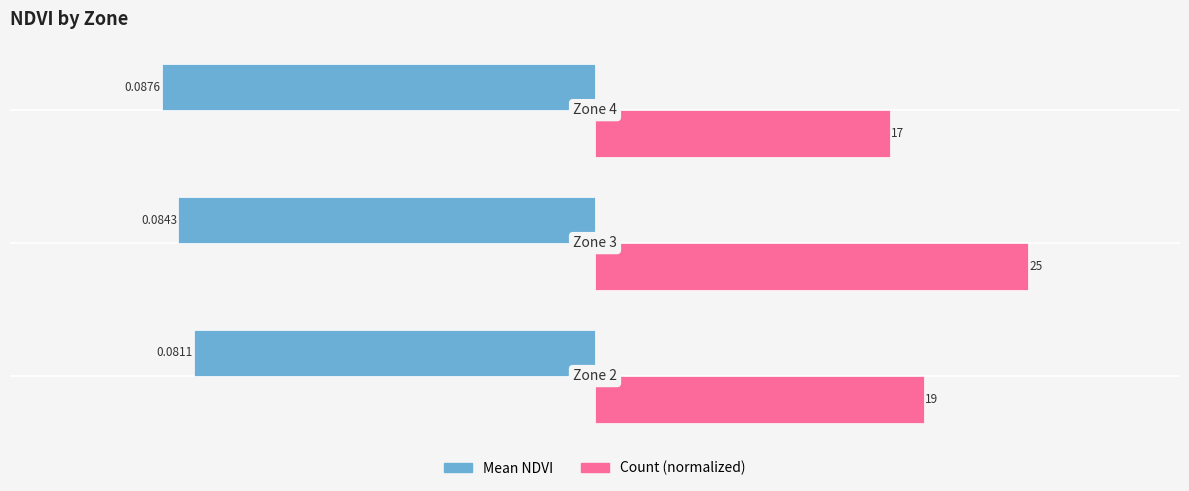

Which series has the widest spread of values?

Count (normalized)